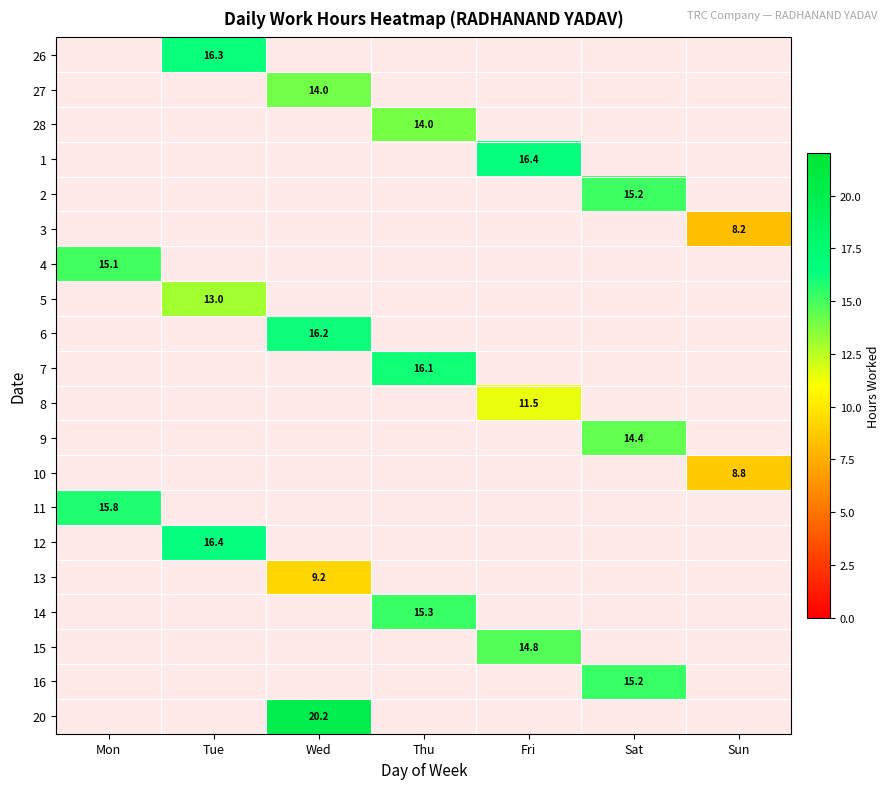

The 14 series shows 15.3 at Thu. True or false?

True